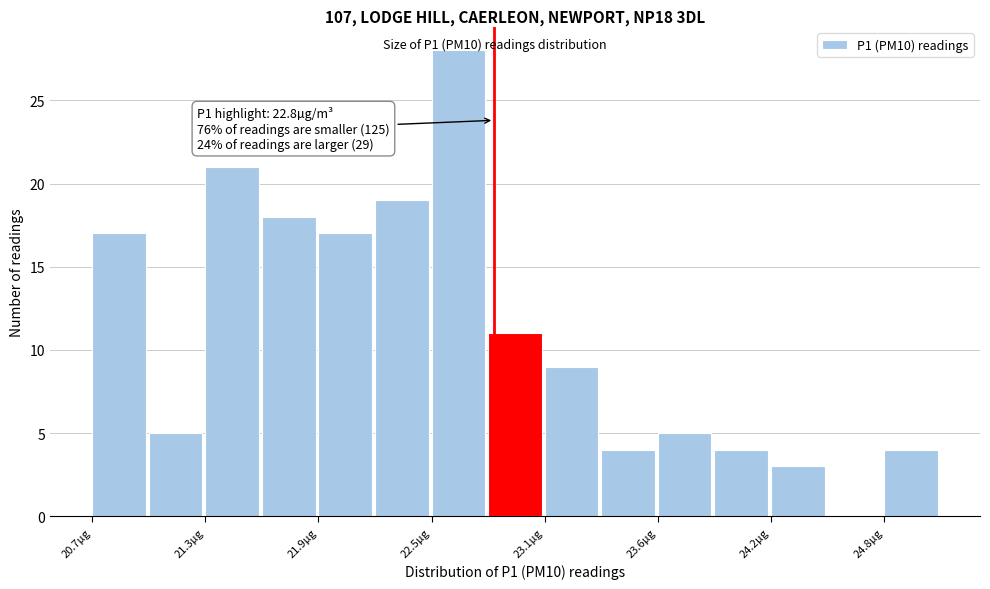

Read against the x-axis, roughly where is the centre of the tallest bar?

22.6